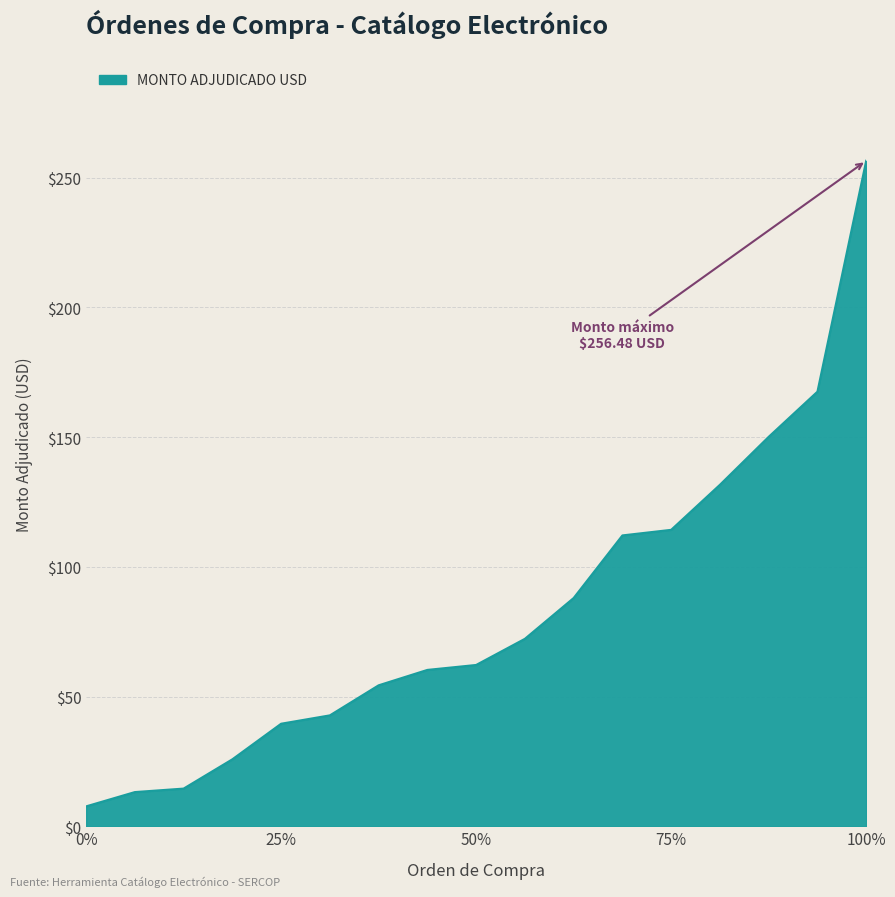

What is the difference between the maximum and minimum values?

248.8